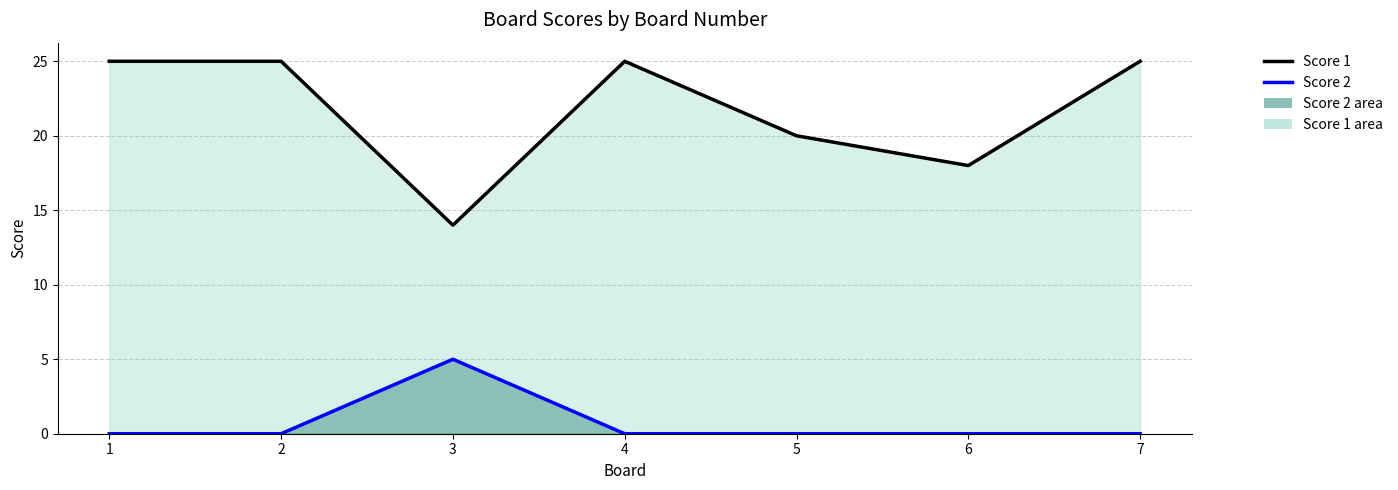

What is the sum of the Score 2 line values at 2 and 3?

5